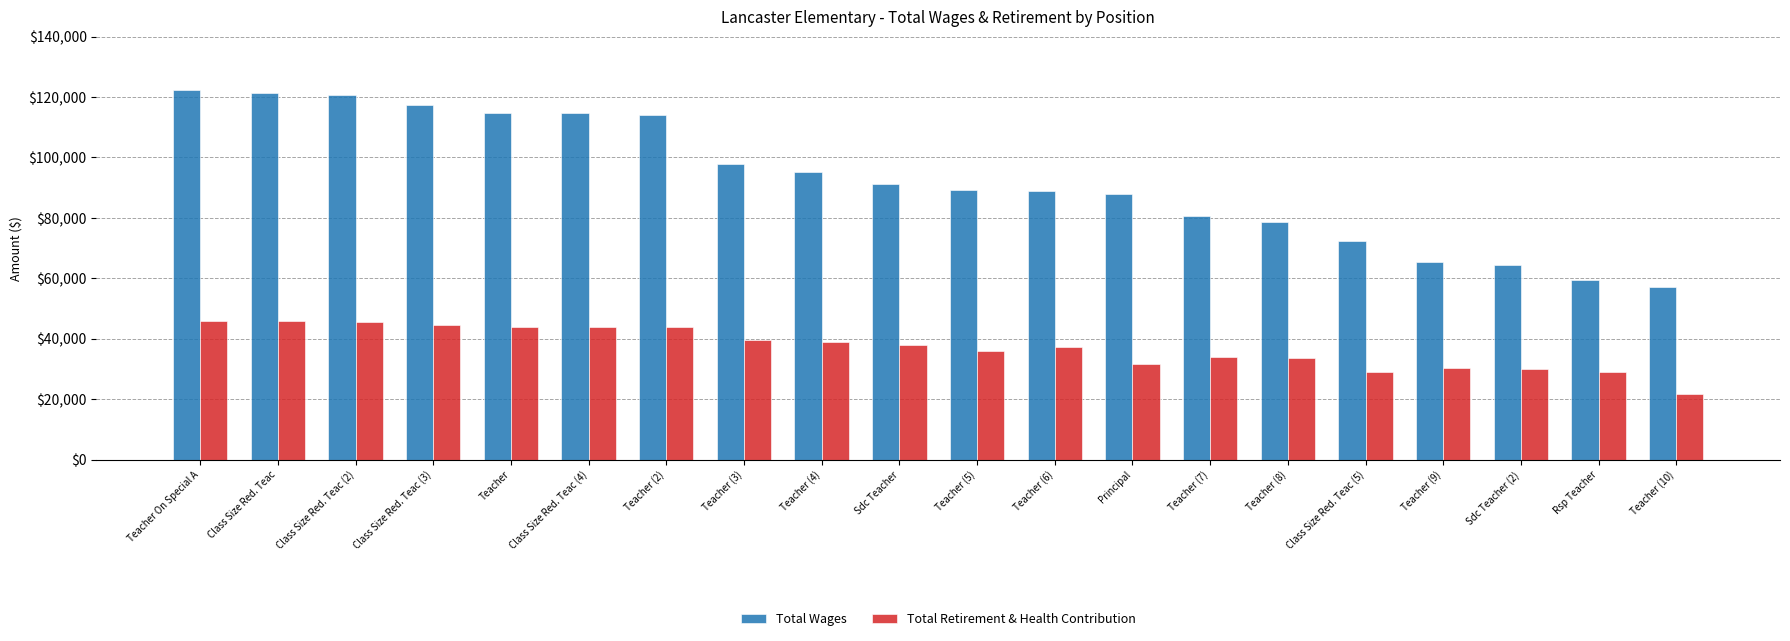

What is the difference between the Total Wages values at Teacher (5) and Teacher (2)?

24669